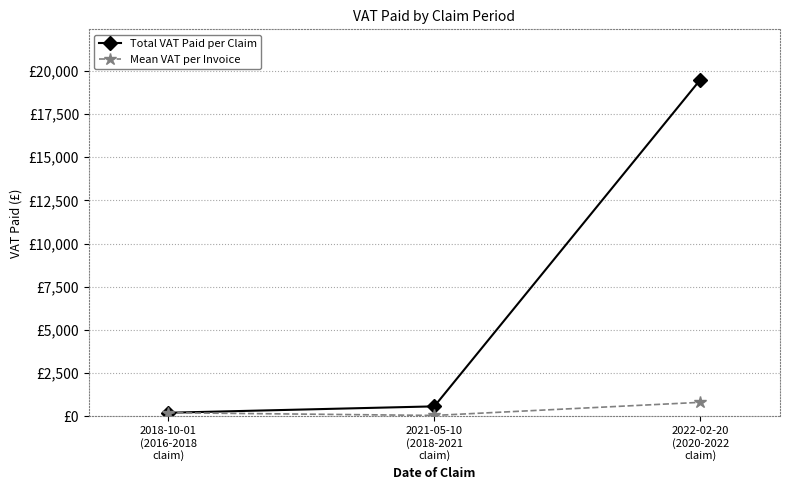

What is the label of the 2nd point from the left?

2021-05-10
(2018-2021
claim)